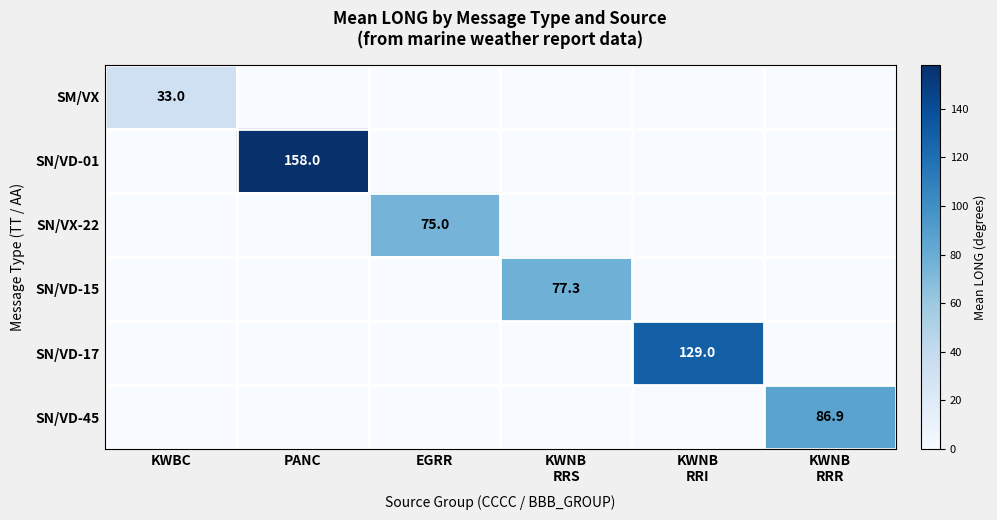

Is it true that SM/VX equals 45.9 at KWBC?

False